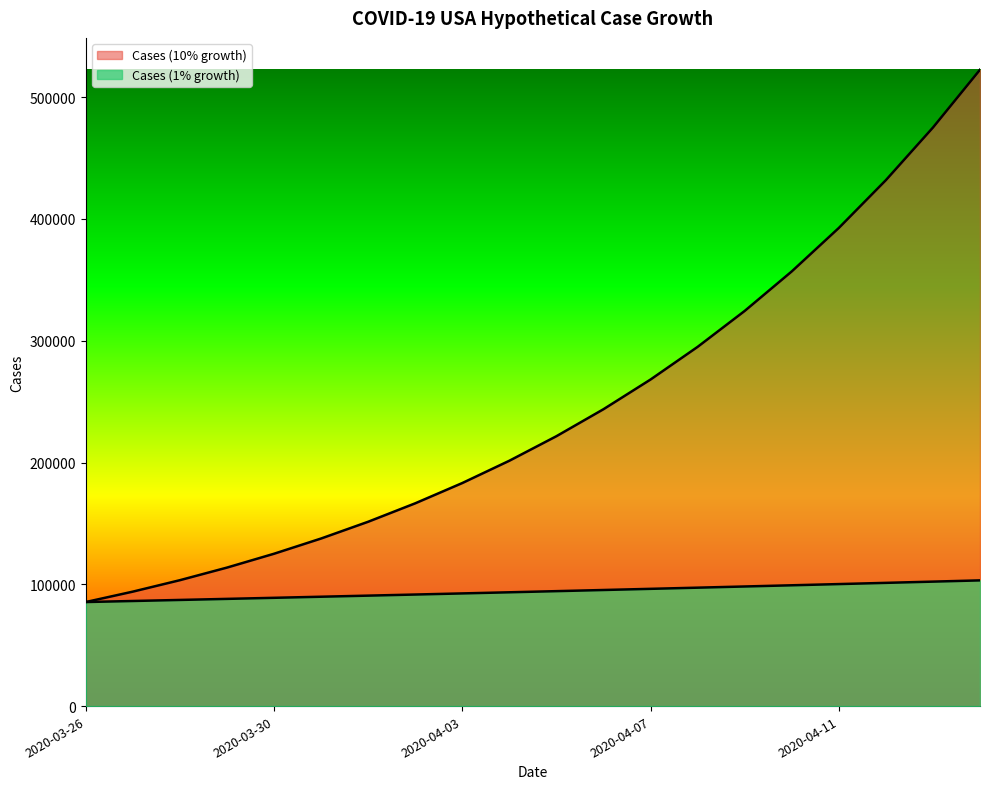

Which series has the largest total across all categories?

Cases (10% growth)